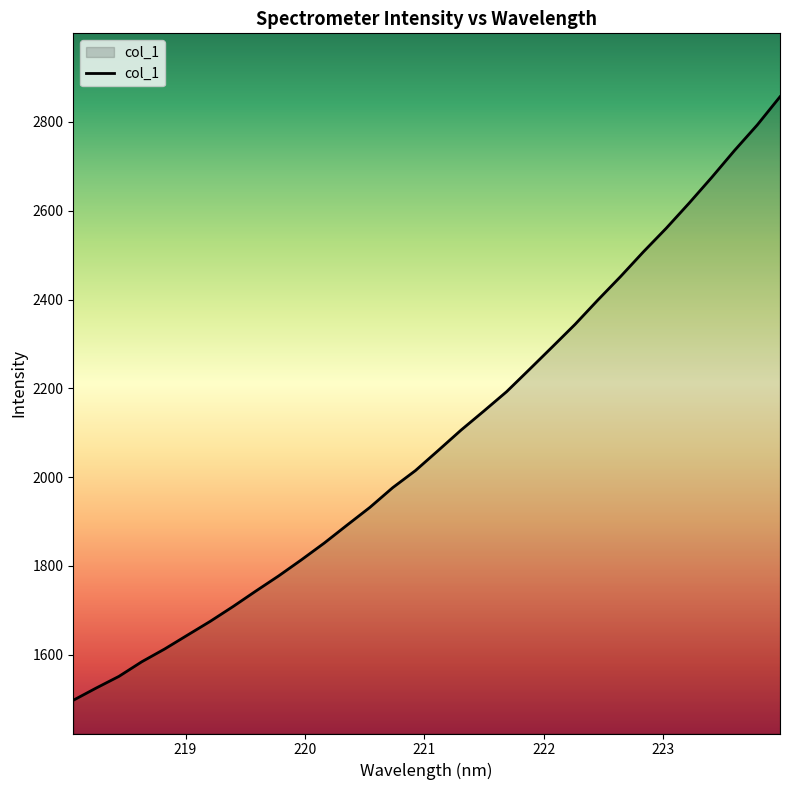

What is the difference between the maximum and minimum values?

1359.4